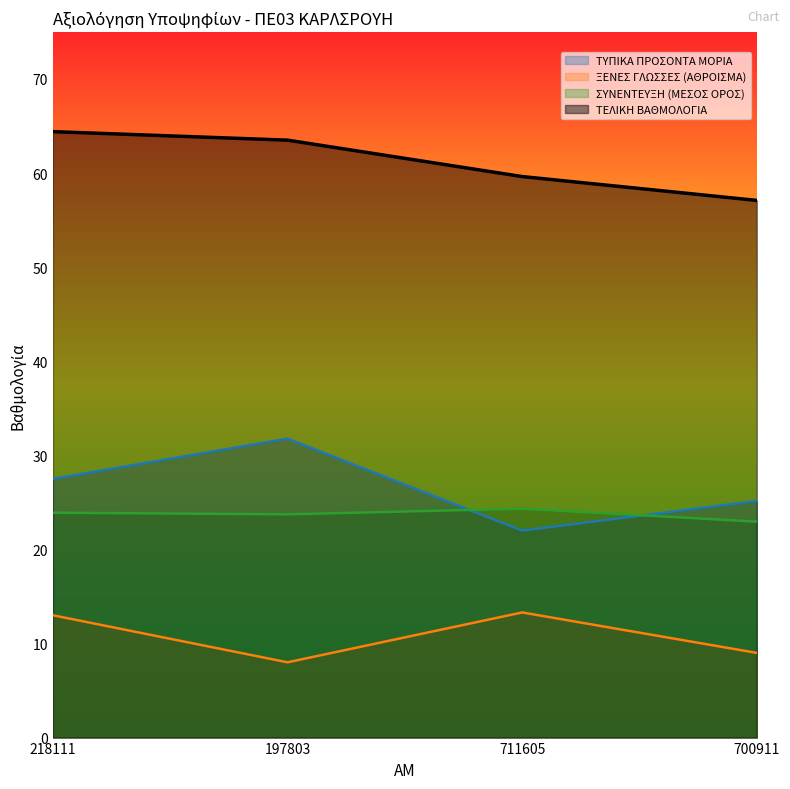

List the series in order of their peak value, highest first.

ΤΕΛΙΚΗ ΒΑΘΜΟΛΟΓΙΑ, ΤΥΠΙΚΑ ΠΡΟΣΟΝΤΑ ΜΟΡΙΑ, ΣΥΝΕΝΤΕΥΞΗ (ΜΕΣΟΣ ΟΡΟΣ), ΞΕΝΕΣ ΓΛΩΣΣΕΣ (ΑΘΡΟΙΣΜΑ)